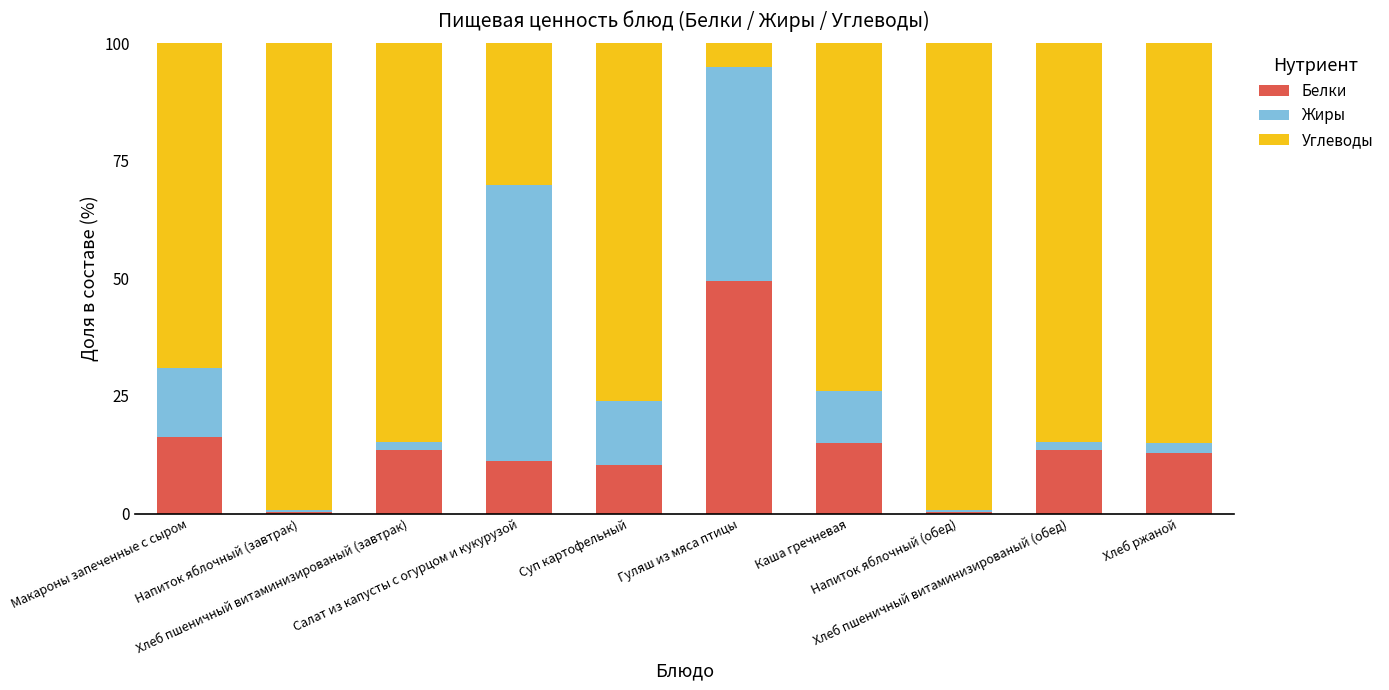

What is the highest value of the Белки series?

49.4